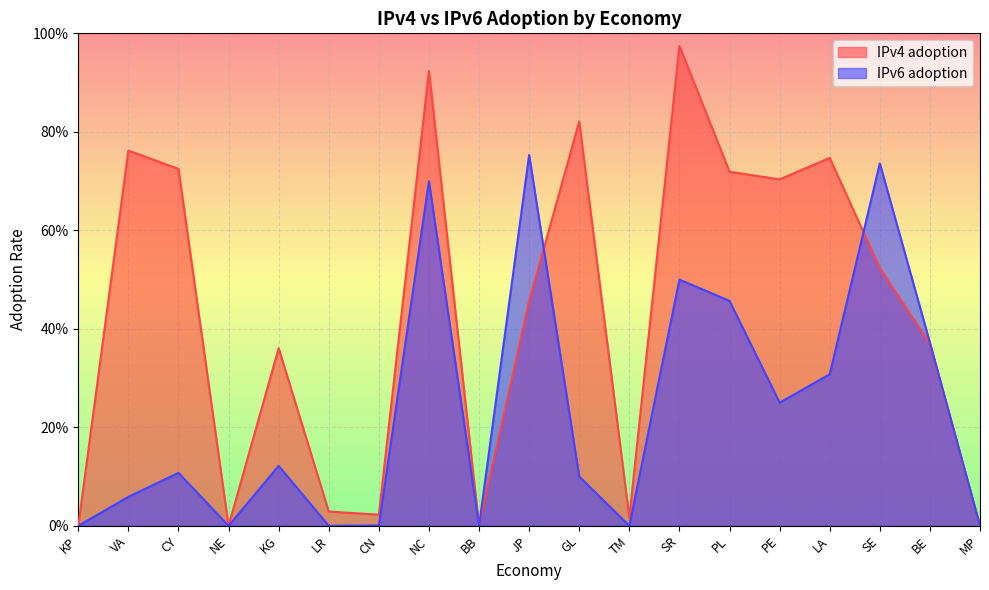

Where is the first local minimum for IPv4 adoption?

NE